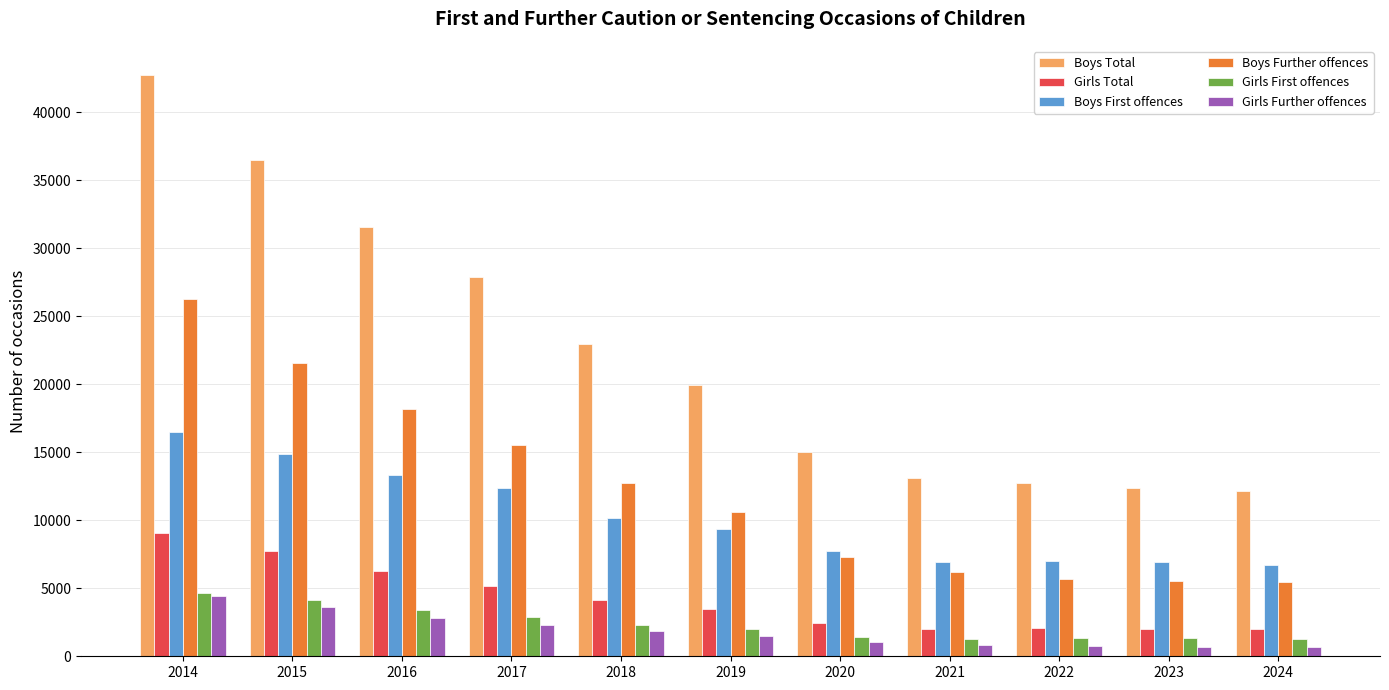

Which series has the largest total across all categories?

Boys Total